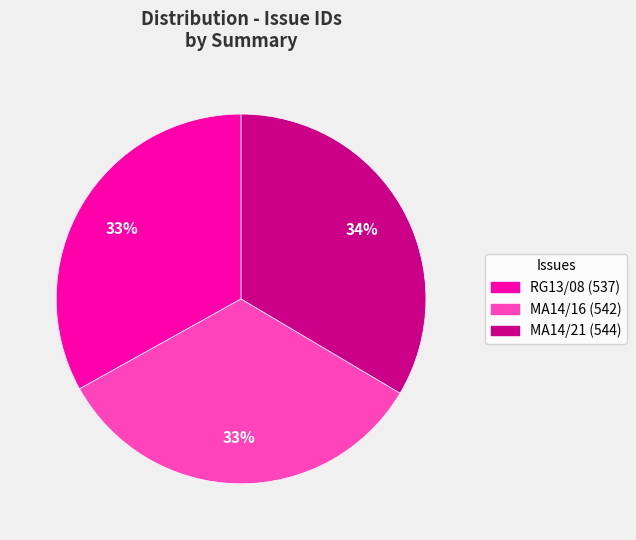

Is there a majority slice in this chart?

No